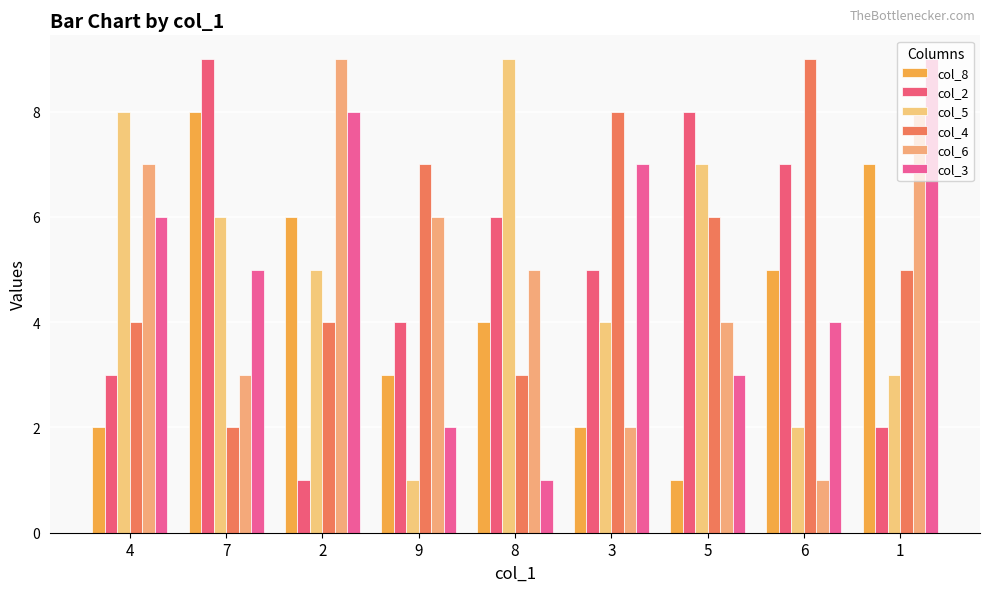

What is the sum of the col_5 values at 5 and 4?

15